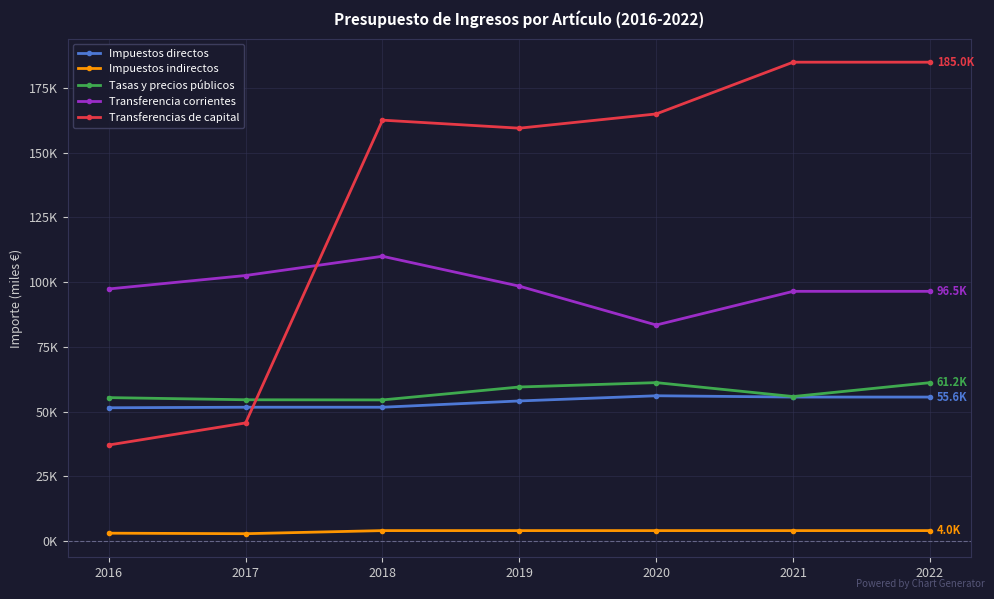

True or false: Impuestos directos and Impuestos indirectos intersect in this chart.

False